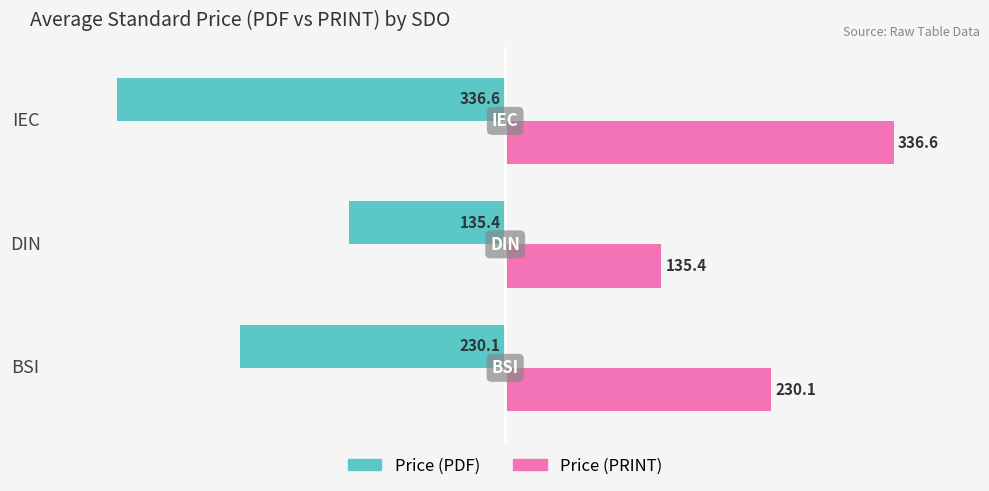

Rank the series by their maximum value, from highest to lowest.

Price (PRINT), Price (PDF)